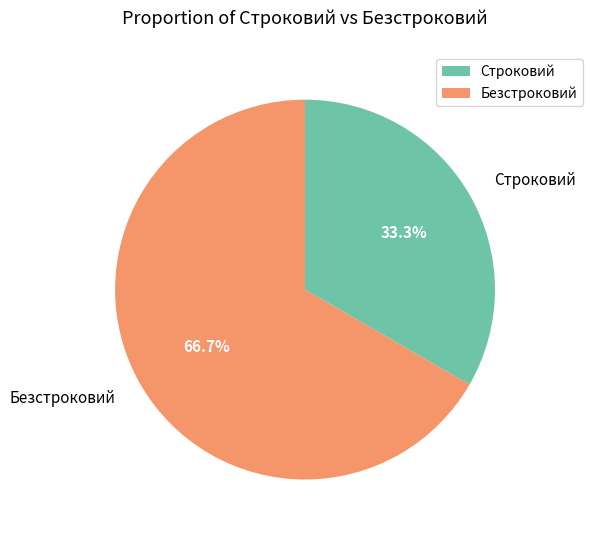

To the nearest percent, what is the average slice percentage?

50%